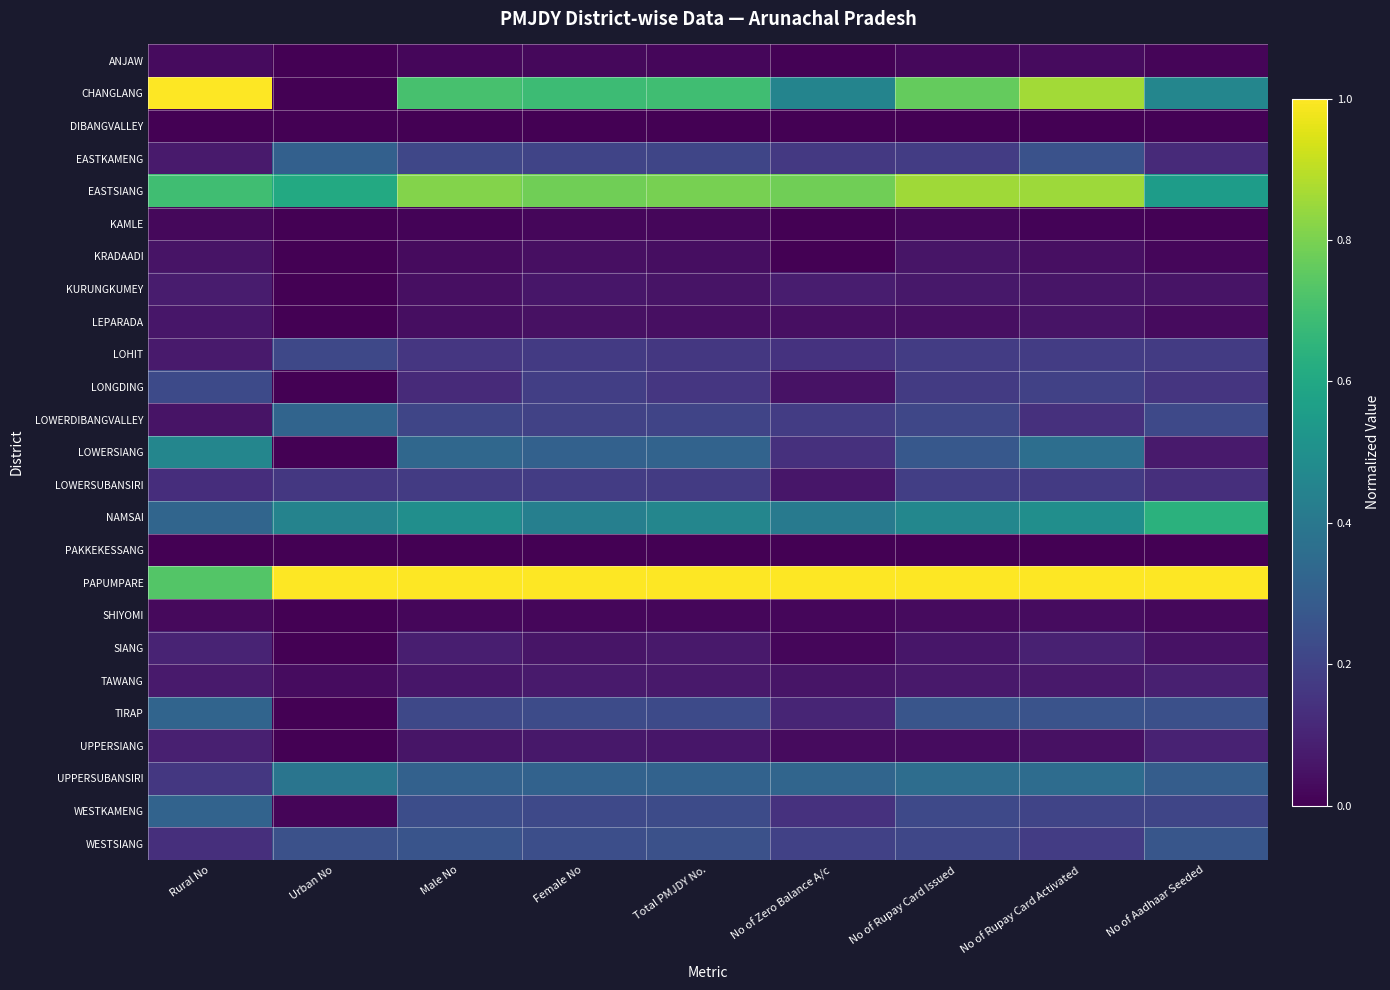

Reading right to left, extract all data points from this chart.

ANJAW: No of Aadhaar Seeded=0.0	No of Rupay Card Activated=0.0	No of Rupay Card Issued=0.0	No of Zero Balance A/c=0.0	Total PMJDY No.=0.0	Female No=0.0	Male No=0.0	Urban No=0.0	Rural No=0.0
CHANGLANG: No of Aadhaar Seeded=0.5	No of Rupay Card Activated=0.9	No of Rupay Card Issued=0.8	No of Zero Balance A/c=0.5	Total PMJDY No.=0.7	Female No=0.7	Male No=0.7	Urban No=0.0	Rural No=1.0
DIBANGVALLEY: No of Aadhaar Seeded=0.0	No of Rupay Card Activated=0.0	No of Rupay Card Issued=0.0	No of Zero Balance A/c=0.0	Total PMJDY No.=0.0	Female No=0.0	Male No=0.0	Urban No=0.0	Rural No=0.0
EASTKAMENG: No of Aadhaar Seeded=0.1	No of Rupay Card Activated=0.3	No of Rupay Card Issued=0.2	No of Zero Balance A/c=0.2	Total PMJDY No.=0.2	Female No=0.2	Male No=0.2	Urban No=0.3	Rural No=0.1
EASTSIANG: No of Aadhaar Seeded=0.6	No of Rupay Card Activated=0.9	No of Rupay Card Issued=0.9	No of Zero Balance A/c=0.8	Total PMJDY No.=0.8	Female No=0.8	Male No=0.8	Urban No=0.6	Rural No=0.7
KAMLE: No of Aadhaar Seeded=0.0	No of Rupay Card Activated=0.0	No of Rupay Card Issued=0.0	No of Zero Balance A/c=0.0	Total PMJDY No.=0.0	Female No=0.0	Male No=0.0	Urban No=0.0	Rural No=0.0
KRADAADI: No of Aadhaar Seeded=0.0	No of Rupay Card Activated=0.0	No of Rupay Card Issued=0.1	No of Zero Balance A/c=0.0	Total PMJDY No.=0.0	Female No=0.0	Male No=0.0	Urban No=0.0	Rural No=0.1
KURUNGKUMEY: No of Aadhaar Seeded=0.1	No of Rupay Card Activated=0.1	No of Rupay Card Issued=0.1	No of Zero Balance A/c=0.1	Total PMJDY No.=0.1	Female No=0.1	Male No=0.0	Urban No=0.0	Rural No=0.1
LEPARADA: No of Aadhaar Seeded=0.0	No of Rupay Card Activated=0.1	No of Rupay Card Issued=0.0	No of Zero Balance A/c=0.0	Total PMJDY No.=0.0	Female No=0.0	Male No=0.0	Urban No=0.0	Rural No=0.1
LOHIT: No of Aadhaar Seeded=0.2	No of Rupay Card Activated=0.2	No of Rupay Card Issued=0.2	No of Zero Balance A/c=0.1	Total PMJDY No.=0.2	Female No=0.2	Male No=0.2	Urban No=0.2	Rural No=0.1
LONGDING: No of Aadhaar Seeded=0.2	No of Rupay Card Activated=0.2	No of Rupay Card Issued=0.2	No of Zero Balance A/c=0.1	Total PMJDY No.=0.2	Female No=0.2	Male No=0.1	Urban No=0.0	Rural No=0.2
LOWERDIBANGVALLEY: No of Aadhaar Seeded=0.2	No of Rupay Card Activated=0.1	No of Rupay Card Issued=0.2	No of Zero Balance A/c=0.2	Total PMJDY No.=0.2	Female No=0.2	Male No=0.2	Urban No=0.3	Rural No=0.1
LOWERSIANG: No of Aadhaar Seeded=0.1	No of Rupay Card Activated=0.4	No of Rupay Card Issued=0.3	No of Zero Balance A/c=0.1	Total PMJDY No.=0.3	Female No=0.3	Male No=0.3	Urban No=0.0	Rural No=0.5
LOWERSUBANSIRI: No of Aadhaar Seeded=0.1	No of Rupay Card Activated=0.2	No of Rupay Card Issued=0.2	No of Zero Balance A/c=0.1	Total PMJDY No.=0.2	Female No=0.2	Male No=0.2	Urban No=0.2	Rural No=0.1
NAMSAI: No of Aadhaar Seeded=0.6	No of Rupay Card Activated=0.5	No of Rupay Card Issued=0.5	No of Zero Balance A/c=0.4	Total PMJDY No.=0.5	Female No=0.4	Male No=0.5	Urban No=0.4	Rural No=0.3
PAKKEKESSANG: No of Aadhaar Seeded=0.0	No of Rupay Card Activated=0.0	No of Rupay Card Issued=0.0	No of Zero Balance A/c=0.0	Total PMJDY No.=0.0	Female No=0.0	Male No=0.0	Urban No=0.0	Rural No=0.0
PAPUMPARE: No of Aadhaar Seeded=1.0	No of Rupay Card Activated=1.0	No of Rupay Card Issued=1.0	No of Zero Balance A/c=1.0	Total PMJDY No.=1.0	Female No=1.0	Male No=1.0	Urban No=1.0	Rural No=0.7
SHIYOMI: No of Aadhaar Seeded=0.0	No of Rupay Card Activated=0.0	No of Rupay Card Issued=0.0	No of Zero Balance A/c=0.0	Total PMJDY No.=0.0	Female No=0.0	Male No=0.0	Urban No=0.0	Rural No=0.0
SIANG: No of Aadhaar Seeded=0.0	No of Rupay Card Activated=0.1	No of Rupay Card Issued=0.1	No of Zero Balance A/c=0.0	Total PMJDY No.=0.1	Female No=0.1	Male No=0.1	Urban No=0.0	Rural No=0.1
TAWANG: No of Aadhaar Seeded=0.1	No of Rupay Card Activated=0.1	No of Rupay Card Issued=0.1	No of Zero Balance A/c=0.1	Total PMJDY No.=0.1	Female No=0.1	Male No=0.1	Urban No=0.0	Rural No=0.1
TIRAP: No of Aadhaar Seeded=0.2	No of Rupay Card Activated=0.3	No of Rupay Card Issued=0.3	No of Zero Balance A/c=0.1	Total PMJDY No.=0.2	Female No=0.2	Male No=0.2	Urban No=0.0	Rural No=0.3
UPPERSIANG: No of Aadhaar Seeded=0.1	No of Rupay Card Activated=0.0	No of Rupay Card Issued=0.0	No of Zero Balance A/c=0.0	Total PMJDY No.=0.1	Female No=0.1	Male No=0.1	Urban No=0.0	Rural No=0.1
UPPERSUBANSIRI: No of Aadhaar Seeded=0.3	No of Rupay Card Activated=0.4	No of Rupay Card Issued=0.4	No of Zero Balance A/c=0.3	Total PMJDY No.=0.3	Female No=0.3	Male No=0.3	Urban No=0.4	Rural No=0.2
WESTKAMENG: No of Aadhaar Seeded=0.2	No of Rupay Card Activated=0.2	No of Rupay Card Issued=0.2	No of Zero Balance A/c=0.1	Total PMJDY No.=0.2	Female No=0.2	Male No=0.2	Urban No=0.0	Rural No=0.3
WESTSIANG: No of Aadhaar Seeded=0.3	No of Rupay Card Activated=0.2	No of Rupay Card Issued=0.2	No of Zero Balance A/c=0.2	Total PMJDY No.=0.2	Female No=0.2	Male No=0.3	Urban No=0.2	Rural No=0.1